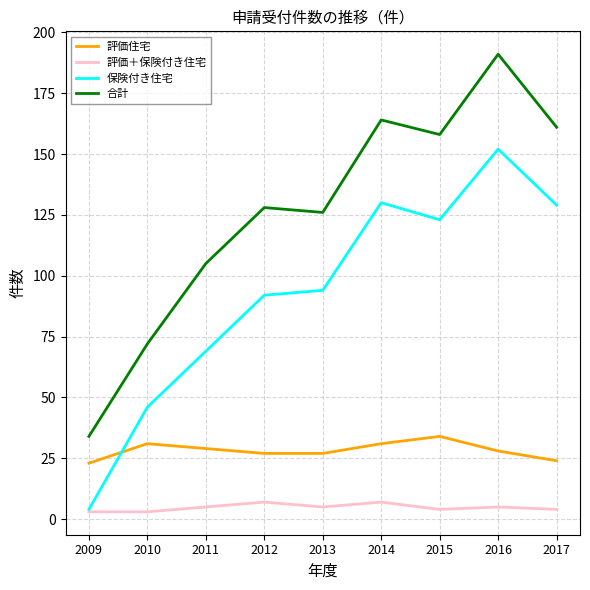

Rank the series by their average value, from lowest to highest.

評価＋保険付き住宅, 評価住宅, 保険付き住宅, 合計